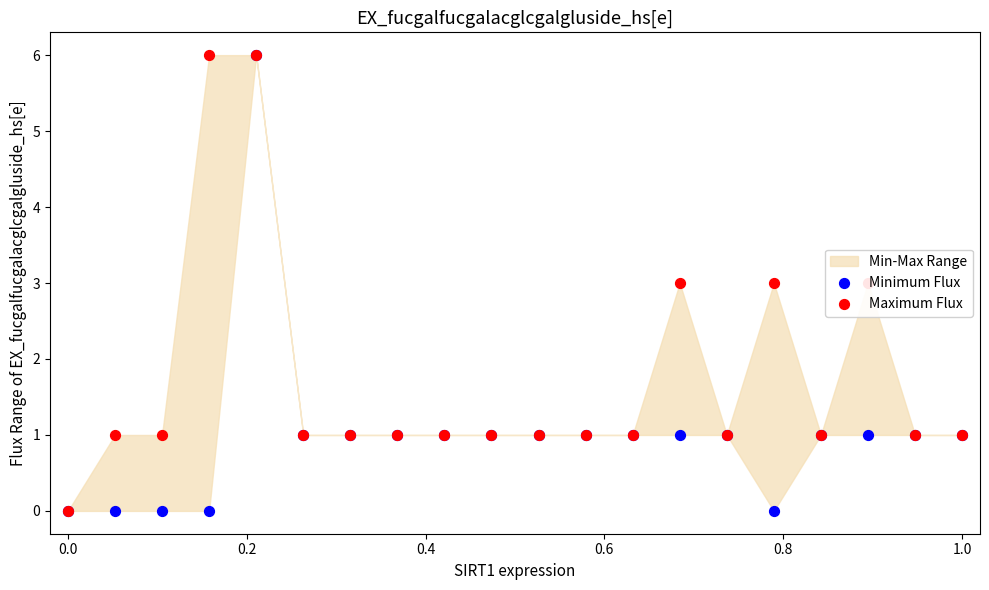

Which series contains the highest Y value?

Minimum Flux